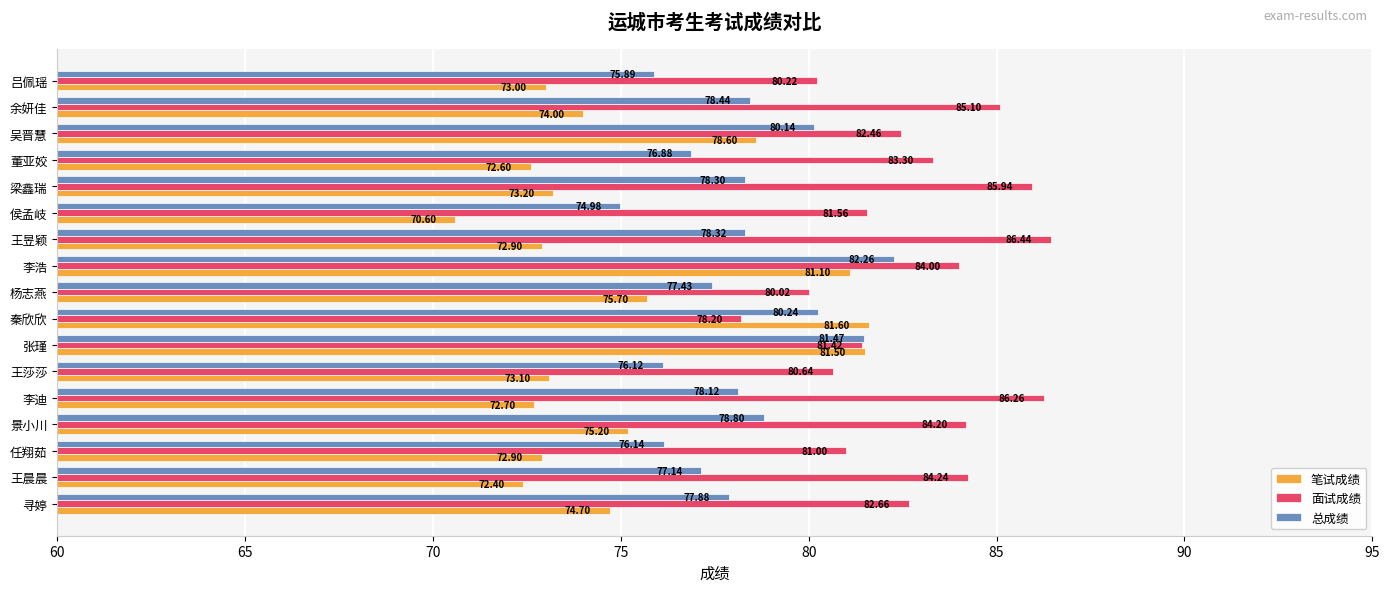

What is the minimum value shown in the chart?

70.6